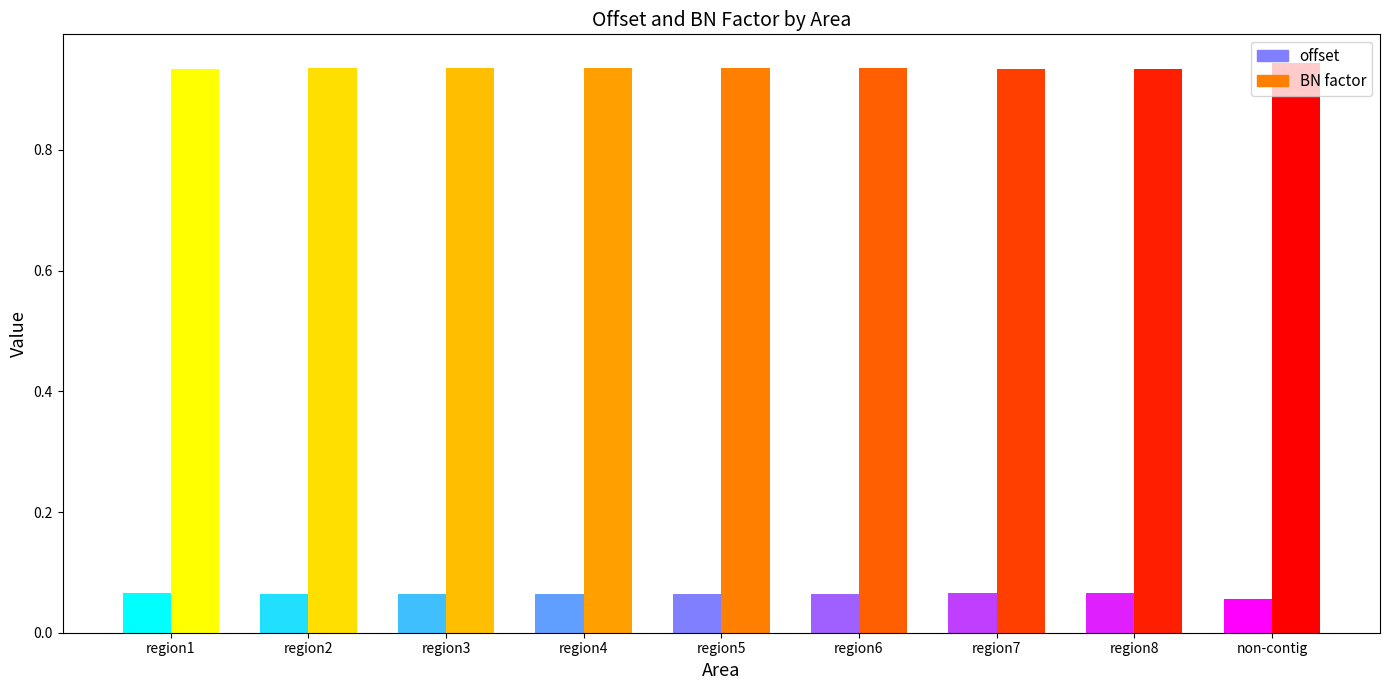

Between region3 and region2, which is larger?

region2